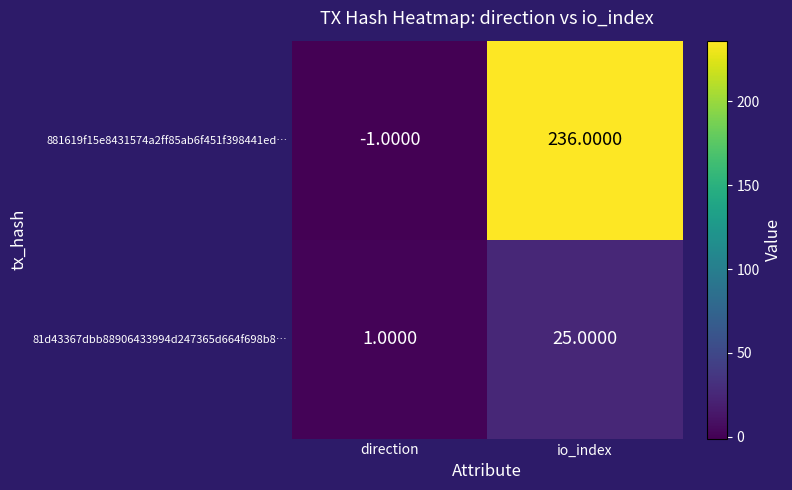

Which series has the largest total across all categories?

881619f15e8431574a2ff85ab6f451f398441ed…